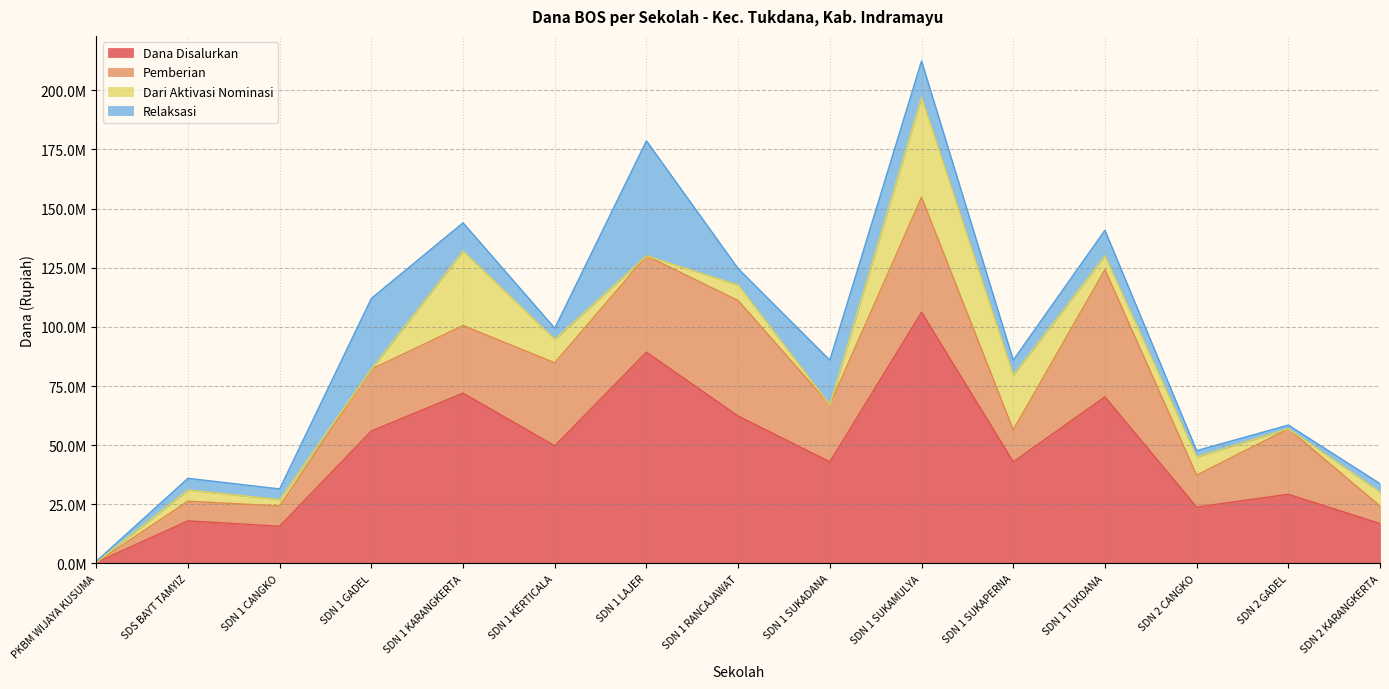

Where is the first local maximum for Dari Aktivasi Nominasi?

SDS BAYT TAMYIZ